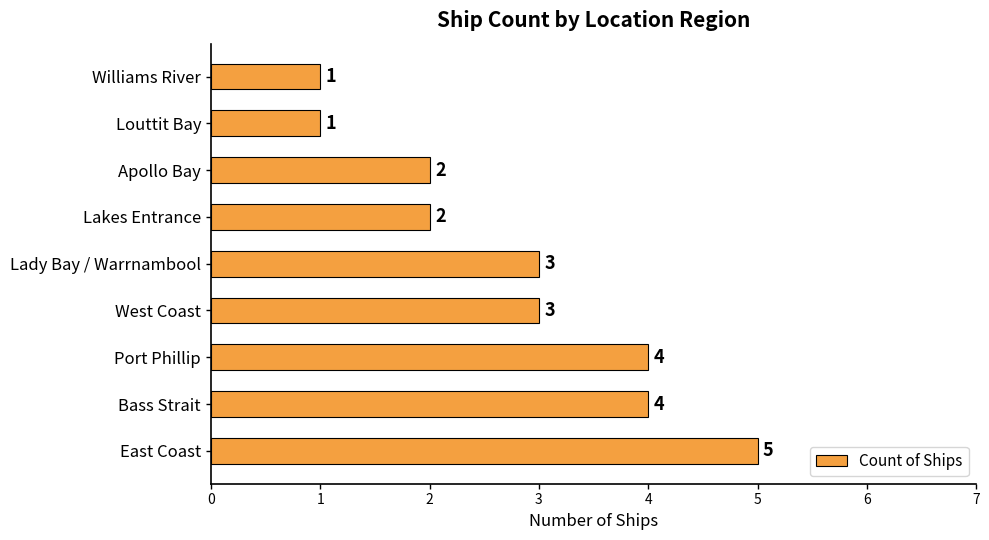

How many values are between 2 and 4?

6